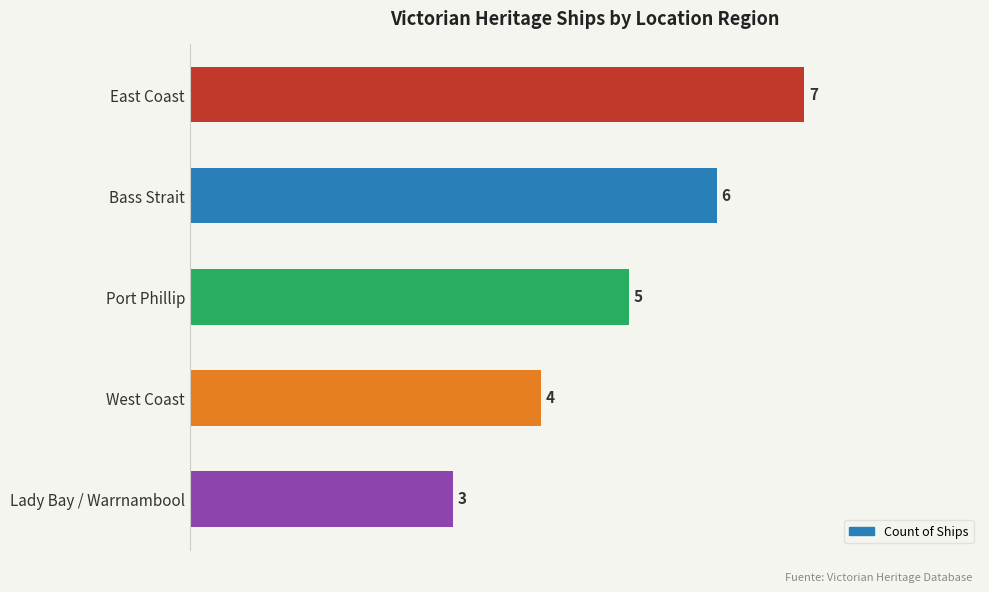

What is the difference between the maximum and second lowest values?

3